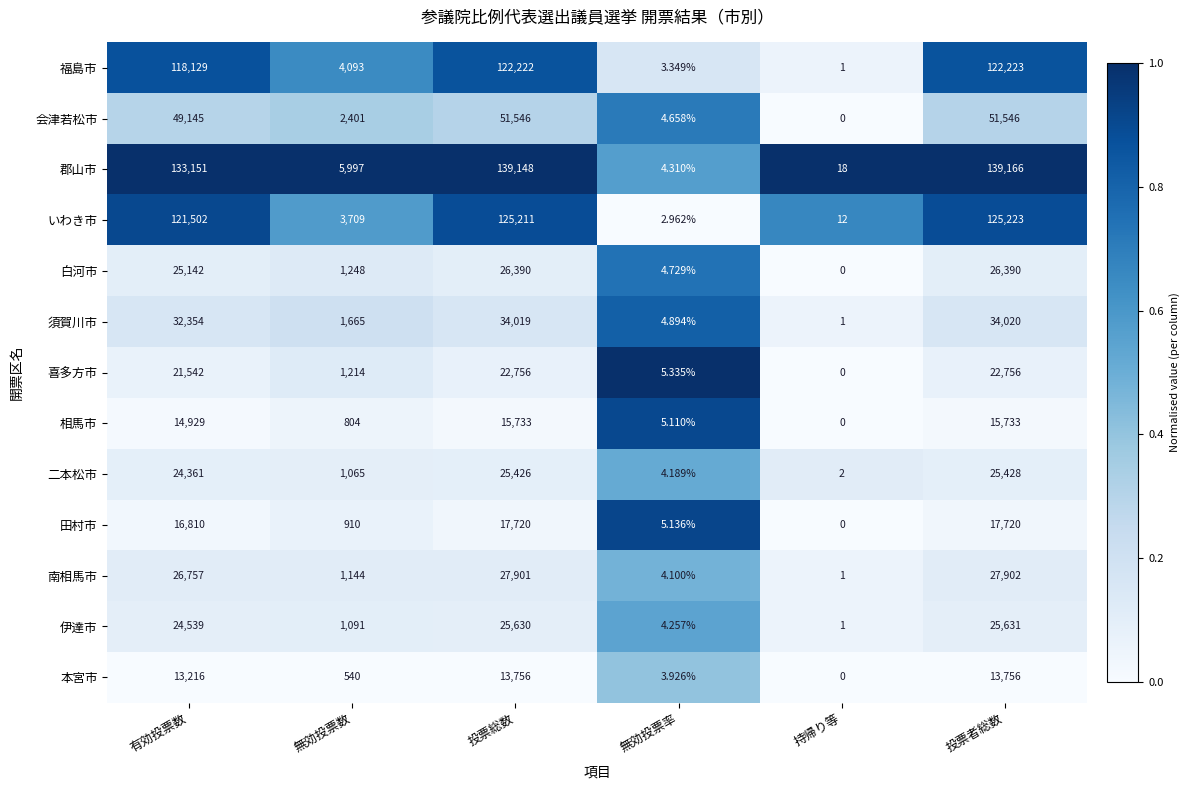

Is the value of 伊達市 at 投票者総数 greater than the value of 南相馬市 at 有効投票数?

No